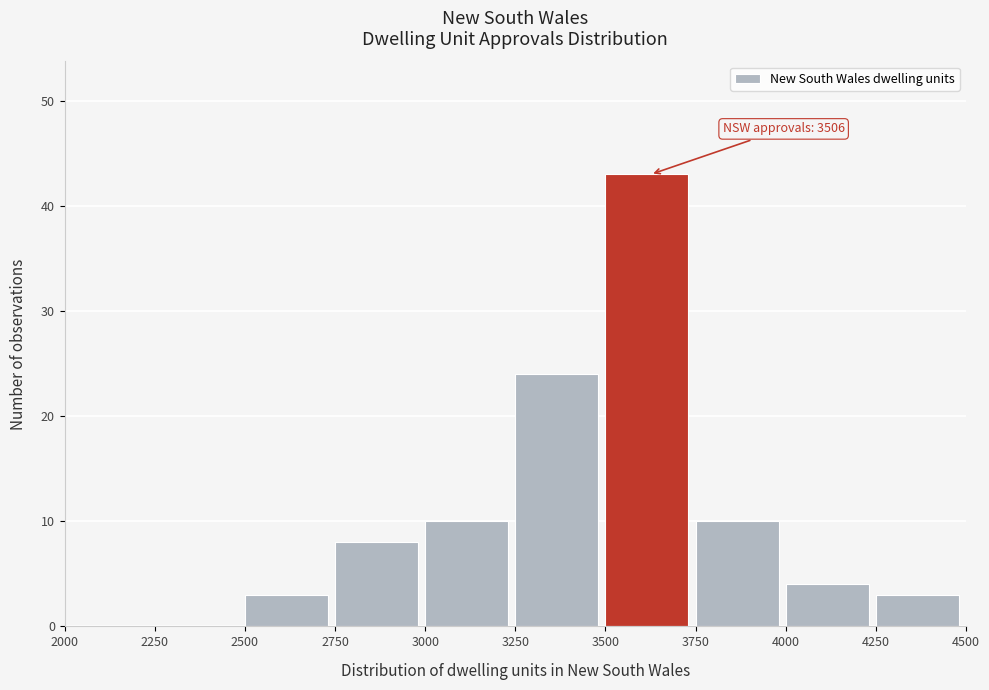

Over which range of the x-axis is the bar tallest?

3500 to 3750